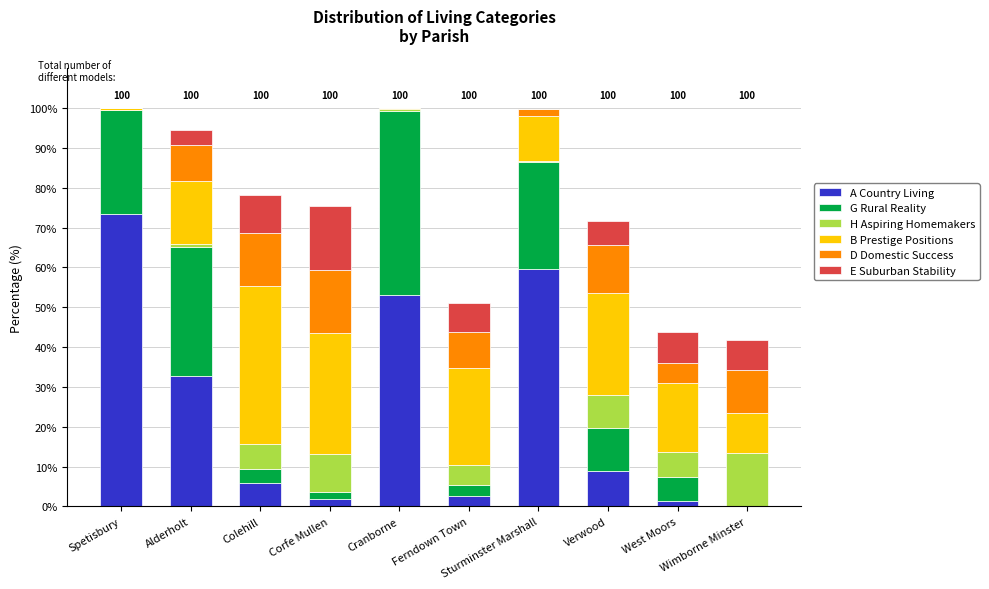

Where is D Domestic Success nearest to the value 7?

West Moors